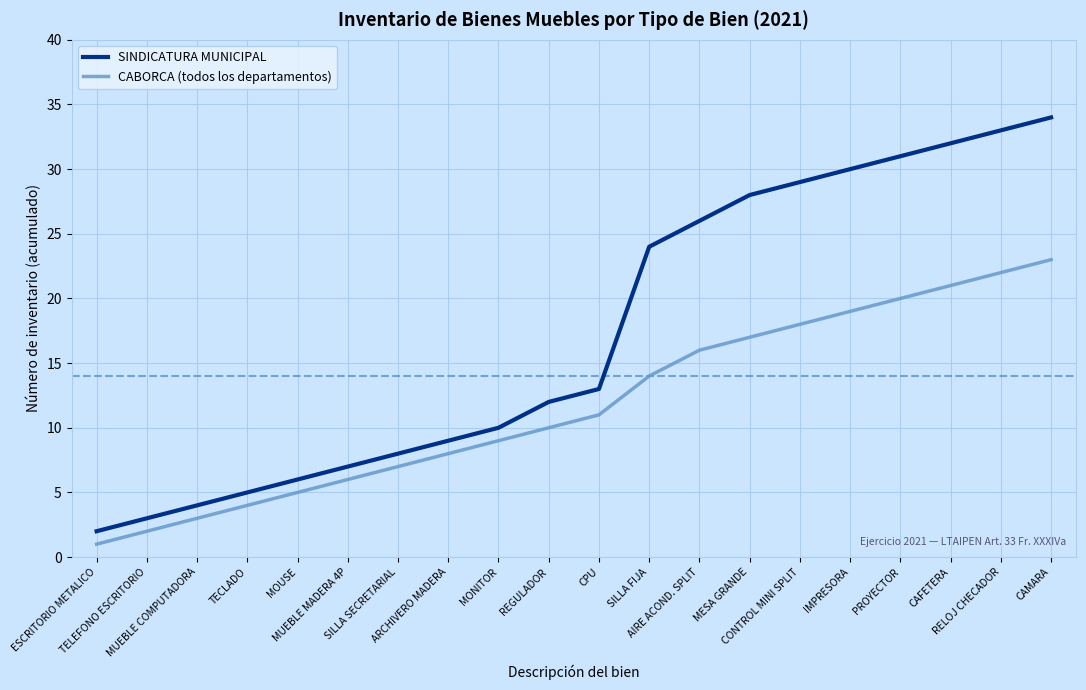

What is the sum of all SINDICATURA MUNICIPAL values?

346